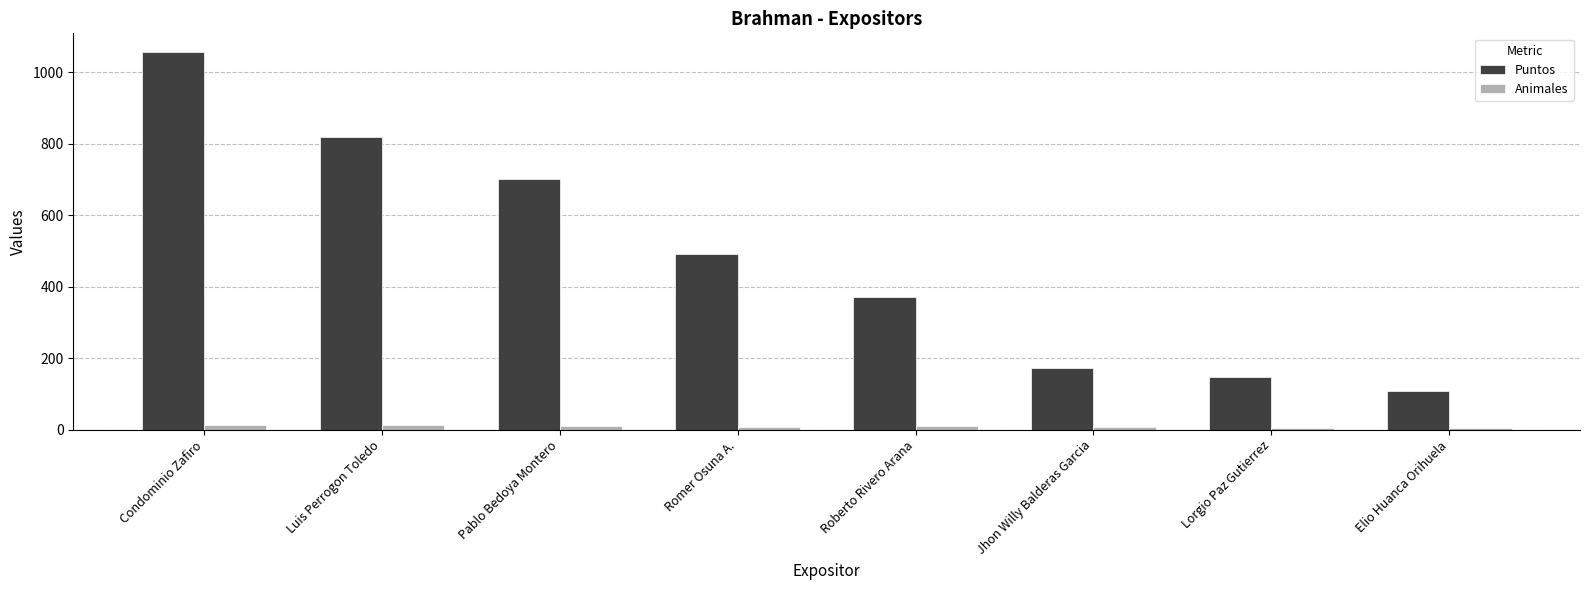

True or false: Animales has a value of 10 at Roberto Rivero Arana.

True